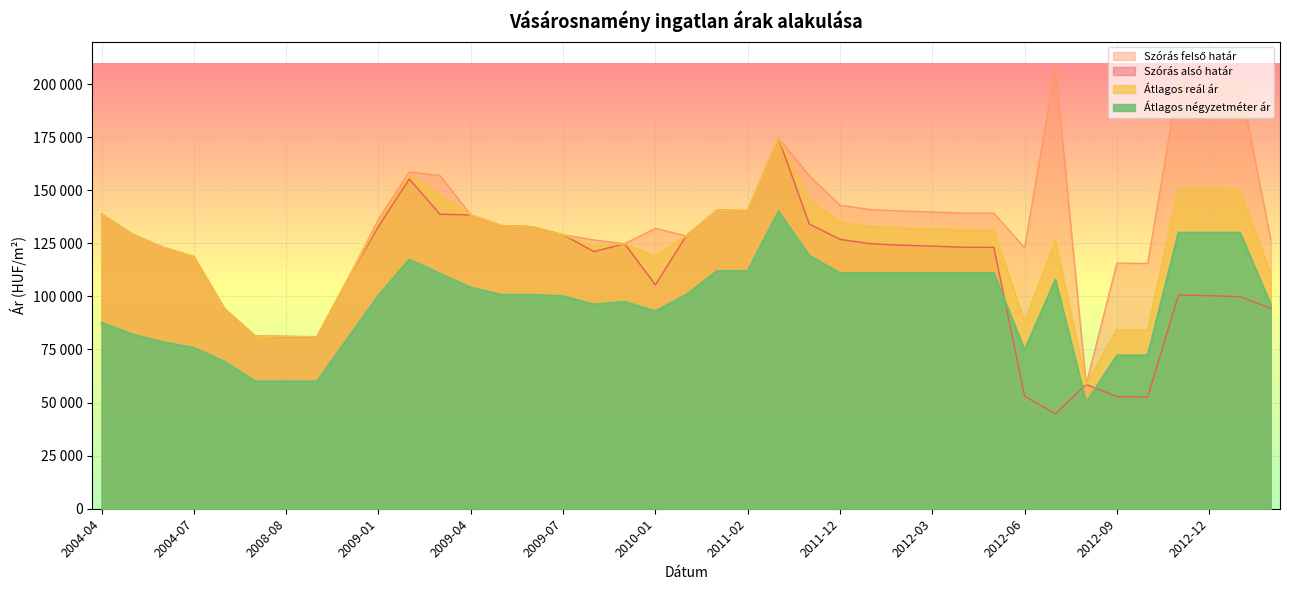

Rank the series at 2011-11 from highest to lowest value.

Szórás felső határ, Átlagos reál ár, Szórás alsó határ, Átlagos négyzetméter ár